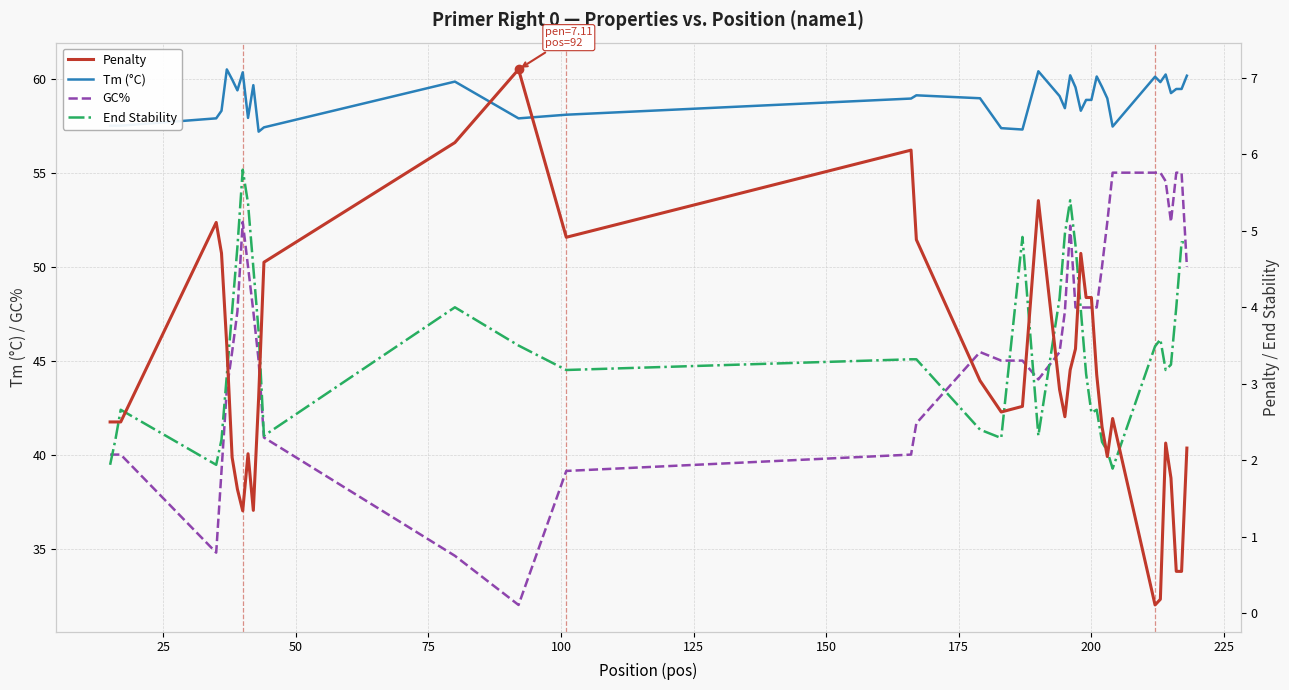

What is the lowest value of the Tm (°C) series?

57.2